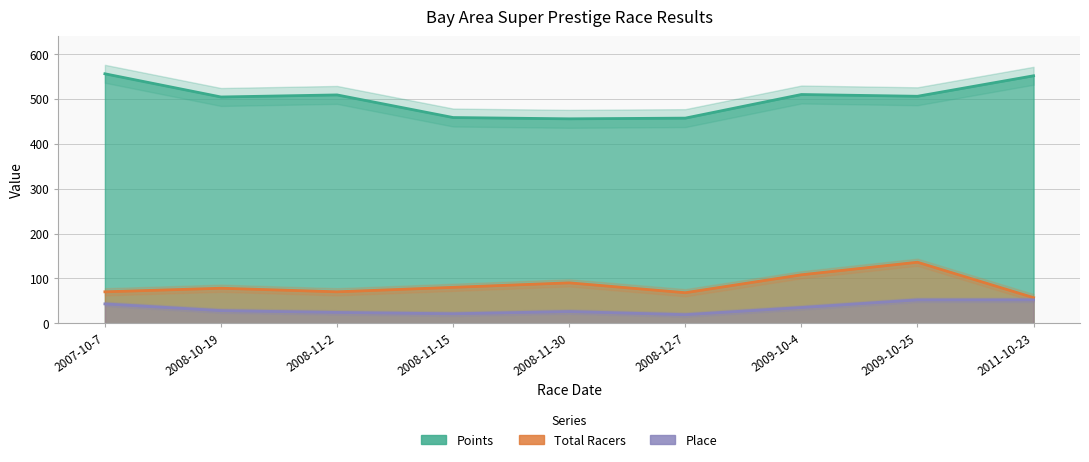

What is the sum of all Points values?

4509.3